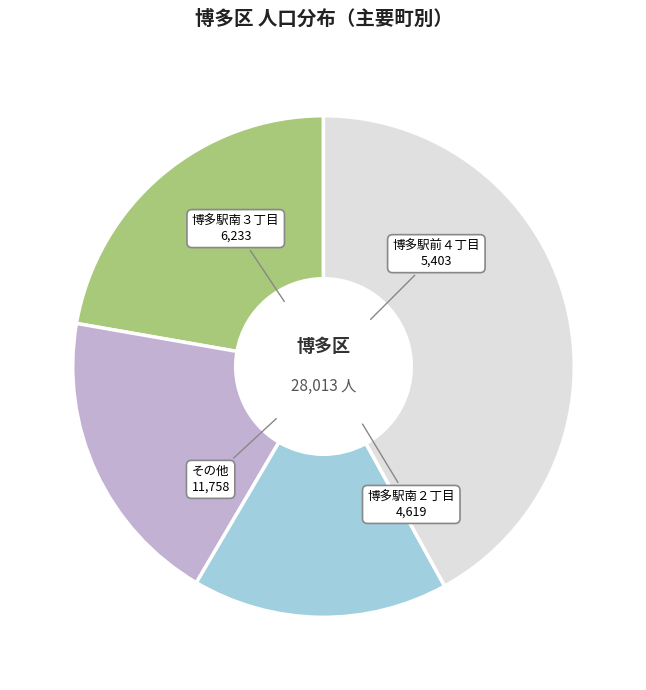

Do 博多駅前４丁目 and その他 together represent more than half of the pie?

Yes